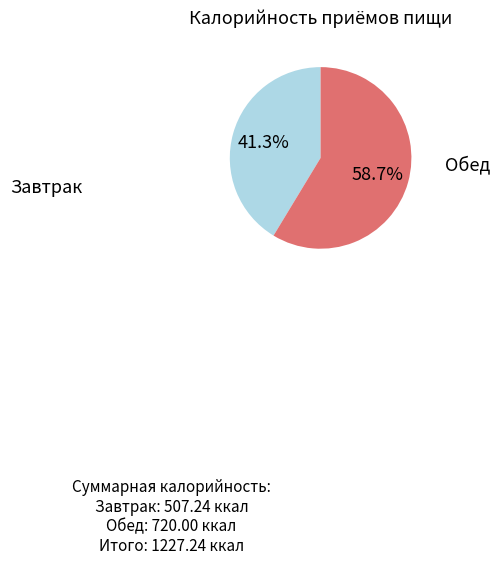

Is there a majority slice in this chart?

Yes